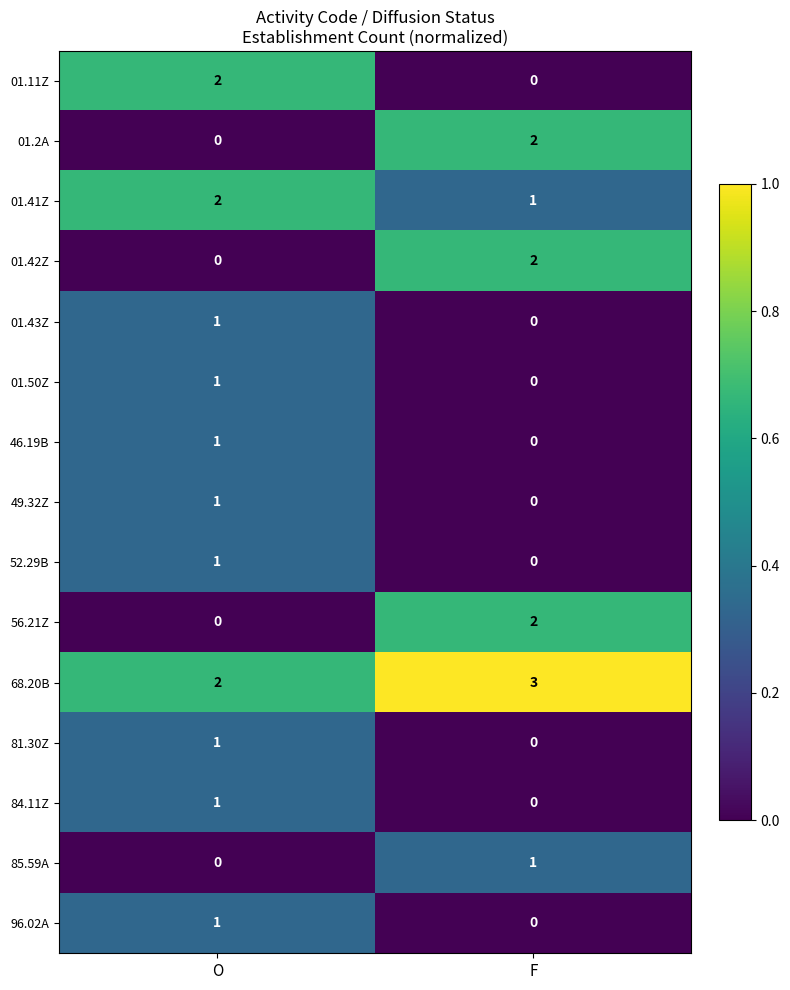

At how many categories does at least one series exceed 0?

2